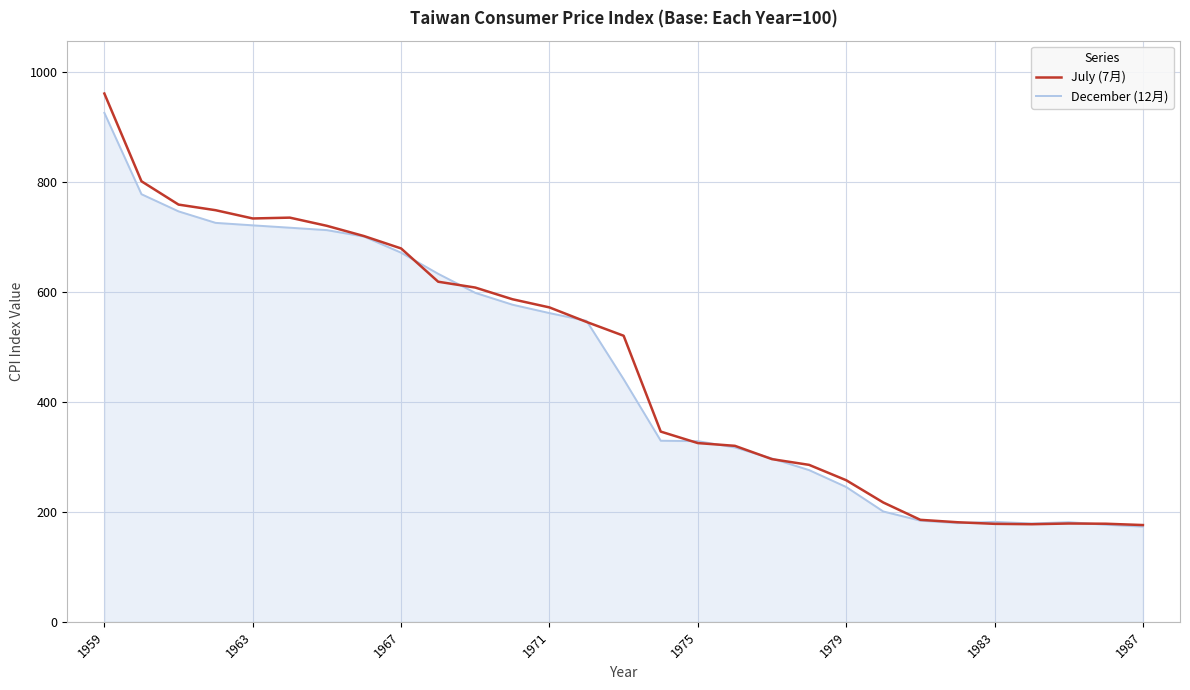

What is the maximum value for July (7月)?

960.3